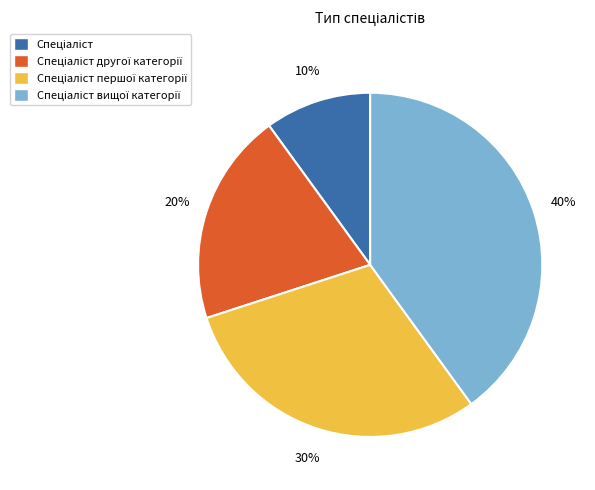

Does any single category account for the majority?

No